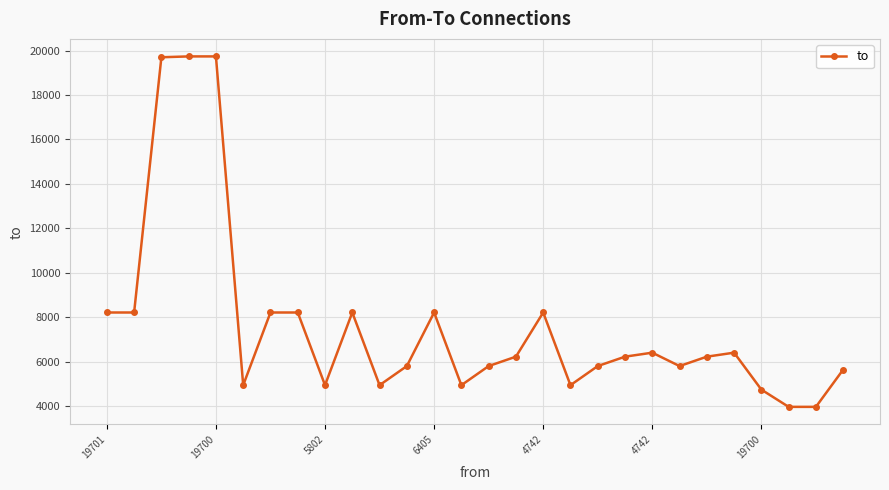

What is the average value?

7657